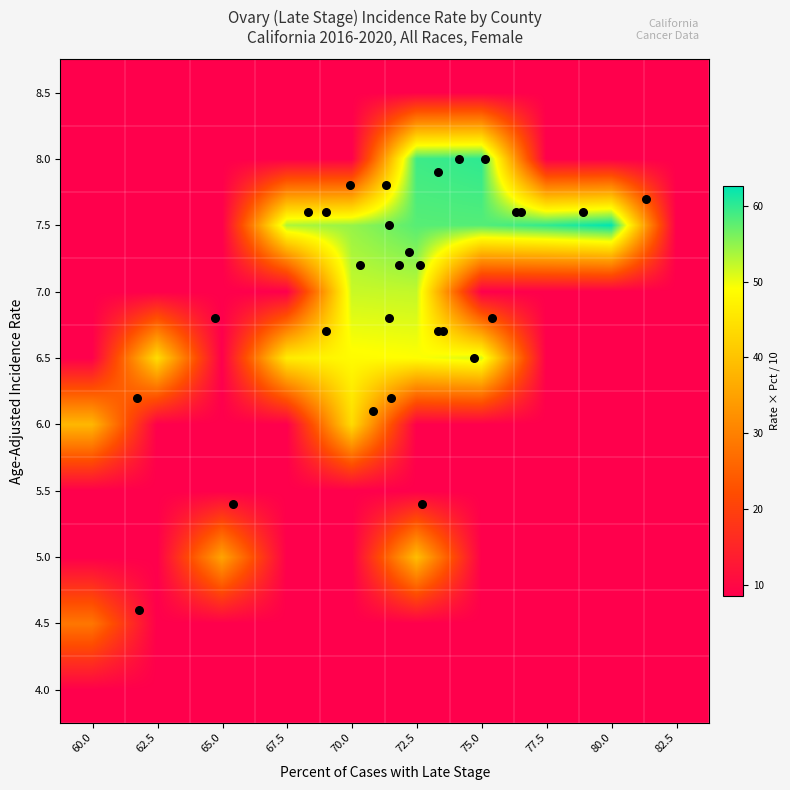

Reading left to right, what are all the values shown in this chart?

4.0: 60.0=8.5	62.5=8.5	65.0=8.5	67.5=8.5	70.0=8.5	72.5=8.5	75.0=8.5	77.5=8.5	80.0=8.5	82.5=8.5
4.5: 60.0=28.4	62.5=8.5	65.0=8.5	67.5=8.5	70.0=8.5	72.5=8.5	75.0=8.5	77.5=8.5	80.0=8.5	82.5=8.5
5.0: 60.0=8.5	62.5=8.5	65.0=35.3	67.5=8.5	70.0=8.5	72.5=39.3	75.0=8.5	77.5=8.5	80.0=8.5	82.5=8.5
5.5: 60.0=8.5	62.5=8.5	65.0=8.5	67.5=8.5	70.0=8.5	72.5=8.5	75.0=8.5	77.5=8.5	80.0=8.5	82.5=8.5
6.0: 60.0=38.3	62.5=8.5	65.0=8.5	67.5=8.5	70.0=43.8	72.5=8.5	75.0=8.5	77.5=8.5	80.0=8.5	82.5=8.5
6.5: 60.0=8.5	62.5=44.0	65.0=8.5	67.5=46.2	70.0=48.6	72.5=49.0	75.0=51.3	77.5=8.5	80.0=8.5	82.5=8.5
7.0: 60.0=8.5	62.5=8.5	65.0=8.5	67.5=8.5	70.0=51.9	72.5=52.3	75.0=8.5	77.5=8.5	80.0=8.5	82.5=8.5
7.5: 60.0=8.5	62.5=8.5	65.0=8.5	67.5=53.3	70.0=54.6	72.5=57.9	75.0=58.1	77.5=60.0	80.0=62.6	82.5=8.5
8.0: 60.0=8.5	62.5=8.5	65.0=8.5	67.5=8.5	70.0=8.5	72.5=59.3	75.0=60.1	77.5=8.5	80.0=8.5	82.5=8.5
8.5: 60.0=8.5	62.5=8.5	65.0=8.5	67.5=8.5	70.0=8.5	72.5=8.5	75.0=8.5	77.5=8.5	80.0=8.5	82.5=8.5